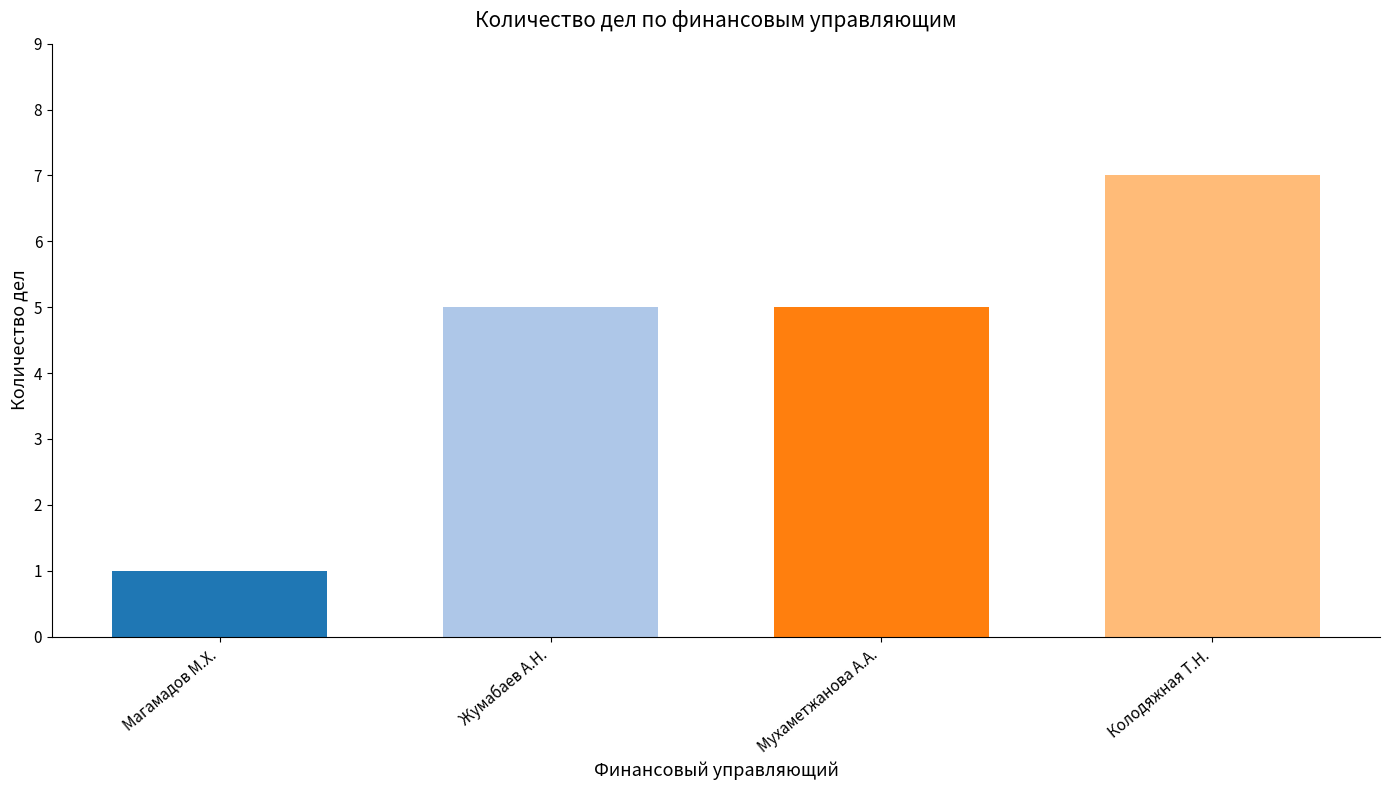

The value at Магамадов М.Х. is 1. True or false?

True